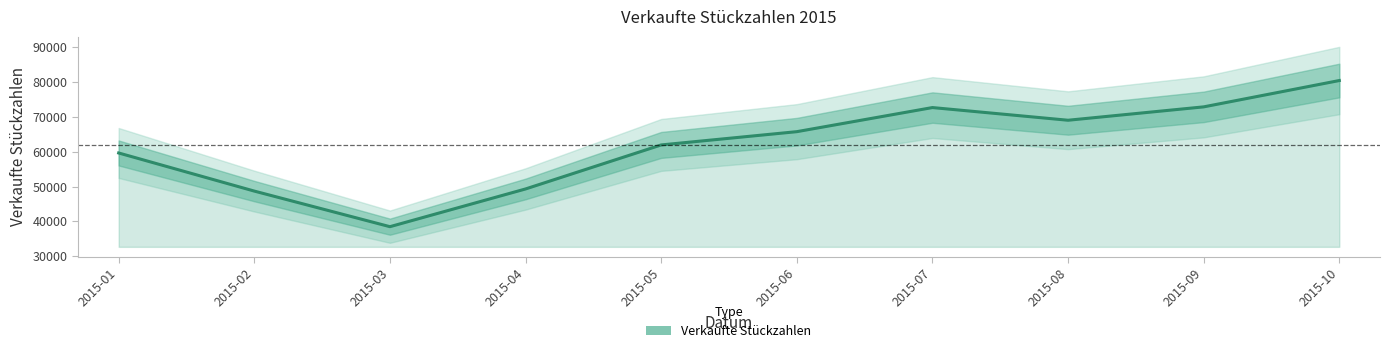

True or false: the data shows 10128 at 2015-03.

False